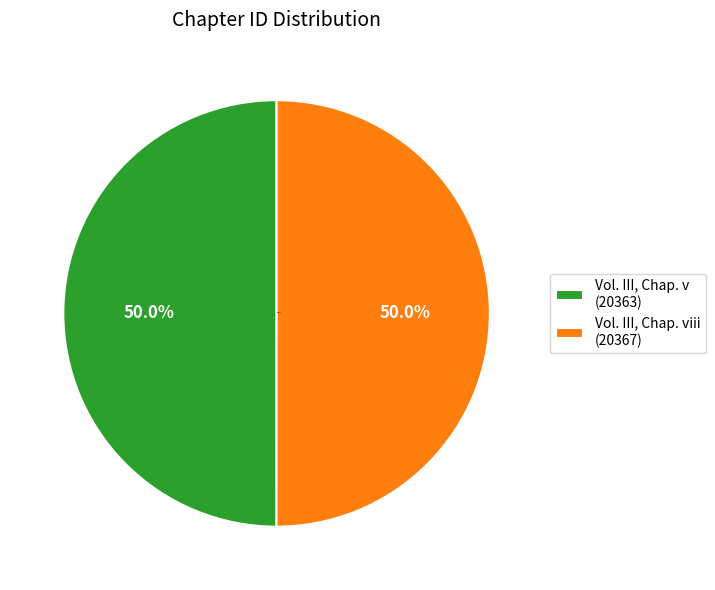

Combined, do Vol. III, Chap. v (20363) and Vol. III, Chap. viii (20367) account for over 50%?

Yes